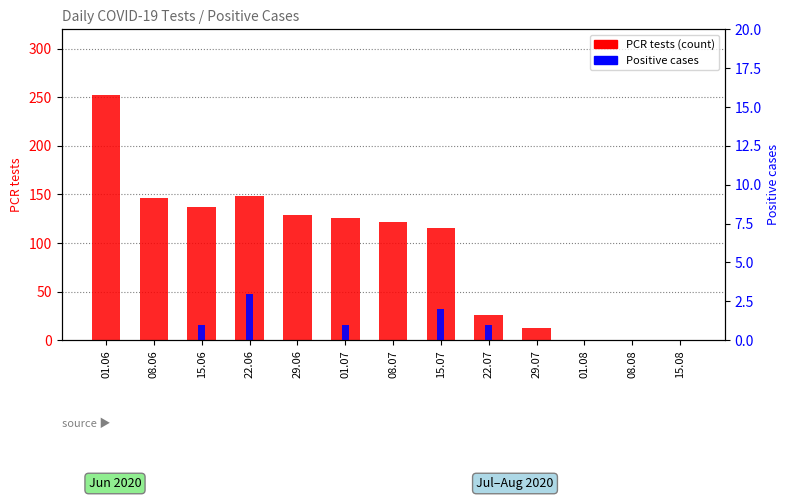

Which category has the highest value across all series?

01.06